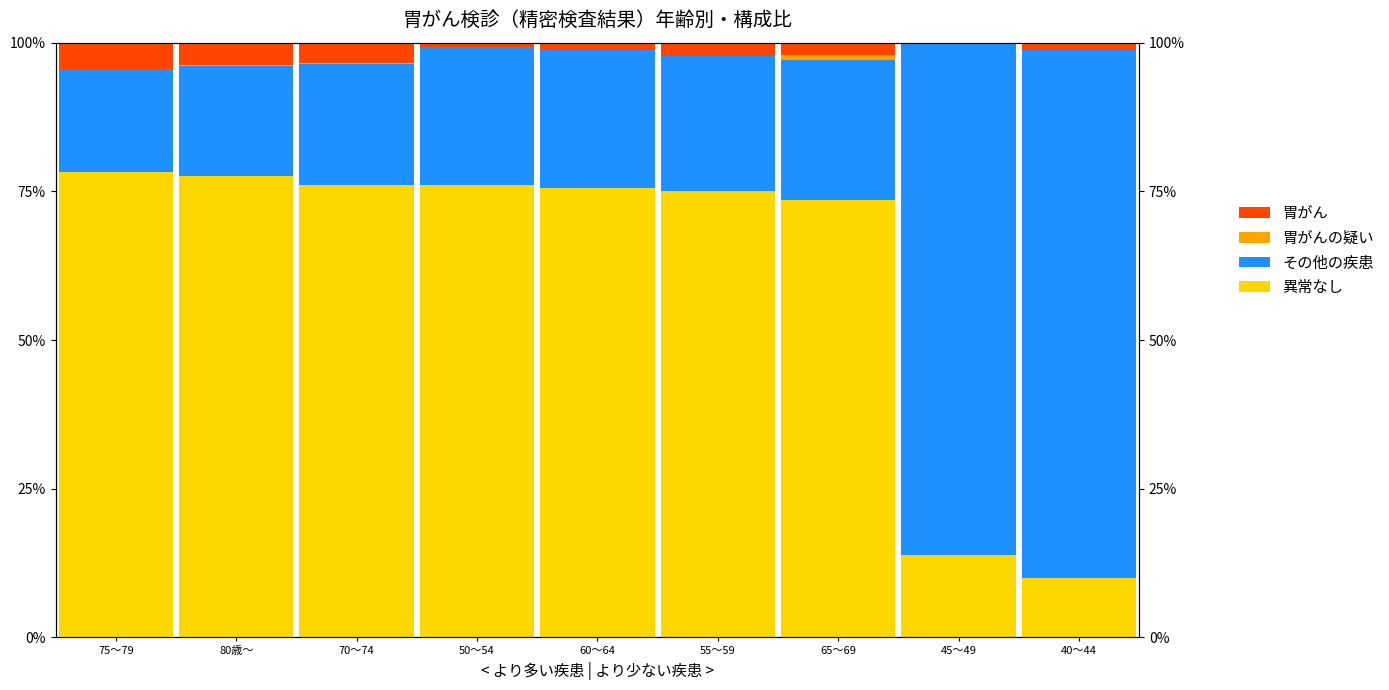

How many data points does each series have?

9